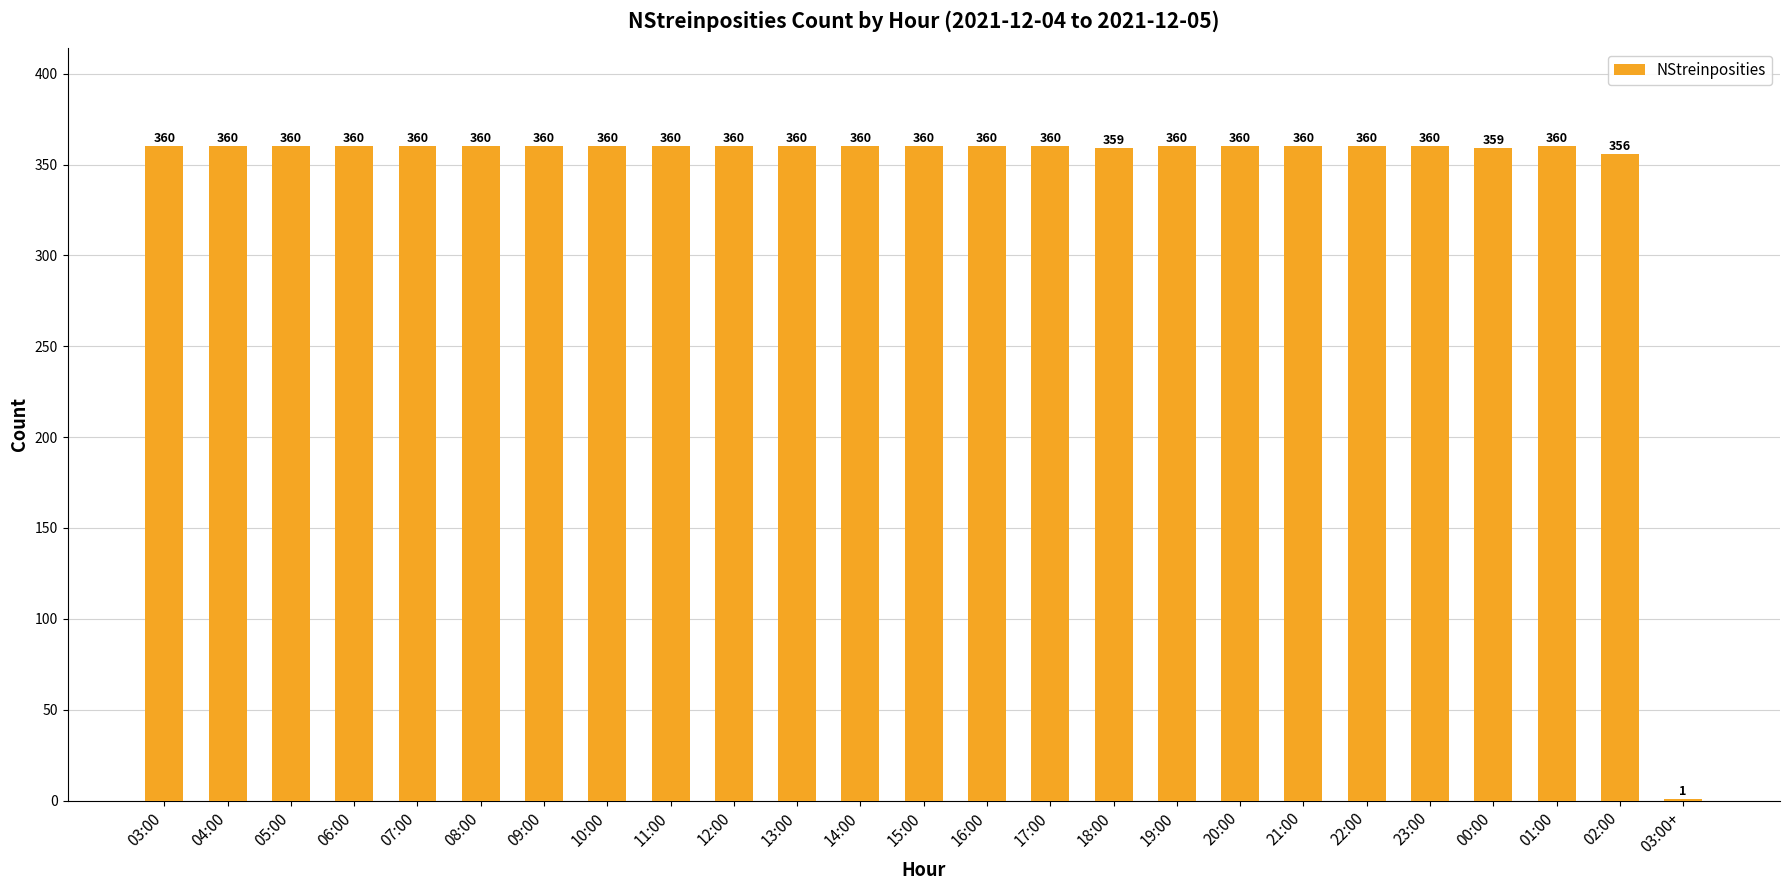

Which has a higher value, 00:00 or 03:00?

03:00